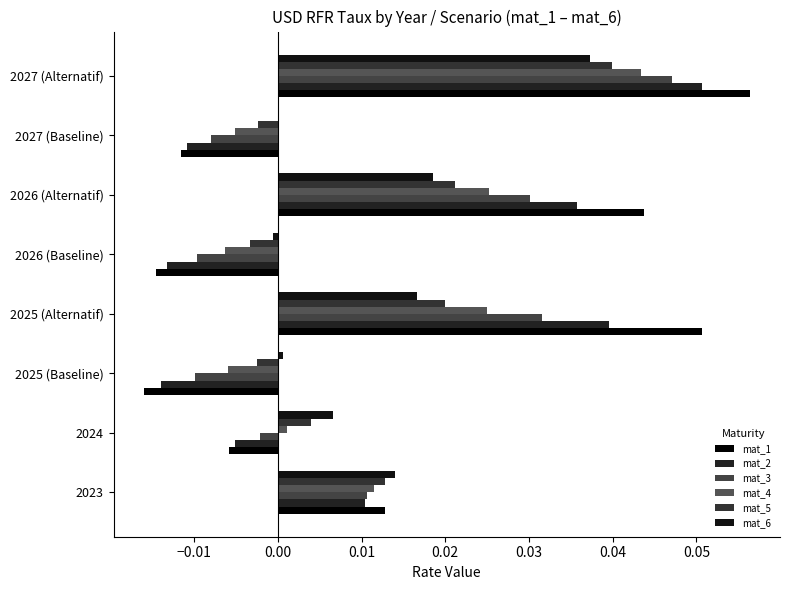

How many distinct data groups are displayed?

6